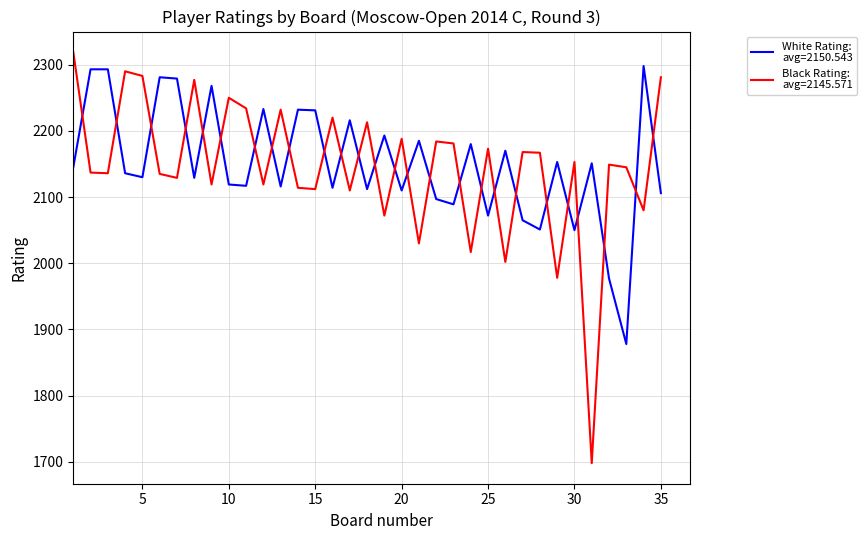

What is the minimum value shown in the chart?

1698